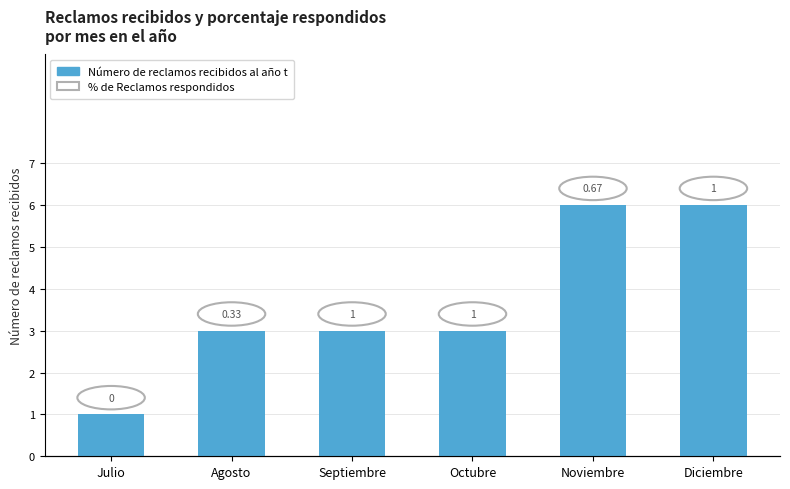

What position from the right is Noviembre?

2